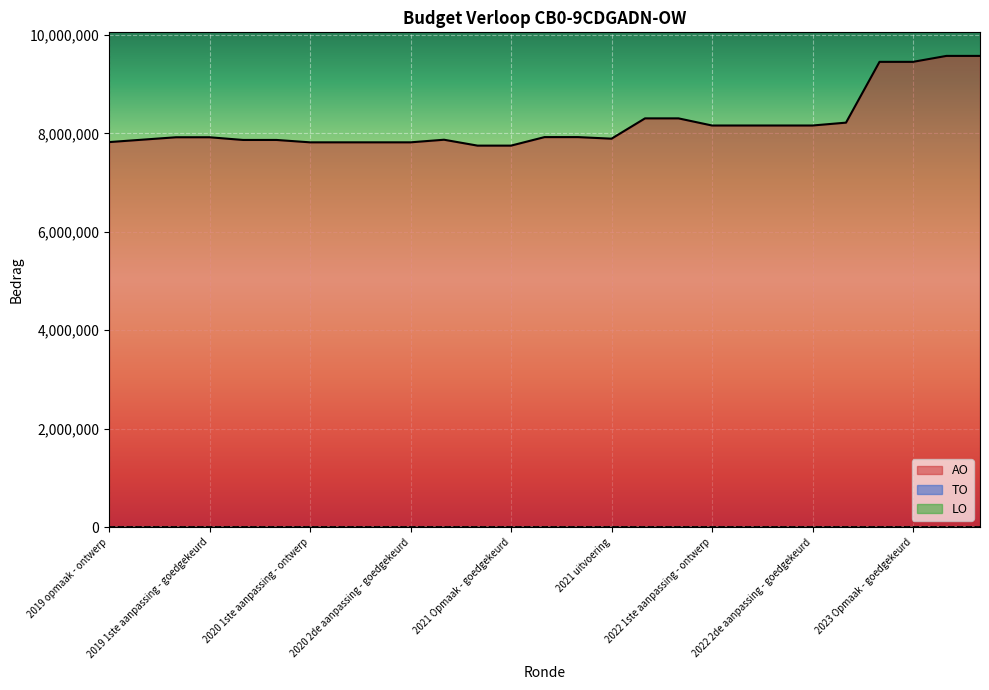

Which category has the highest value in the LO series?

2019 opmaak - ontwerp